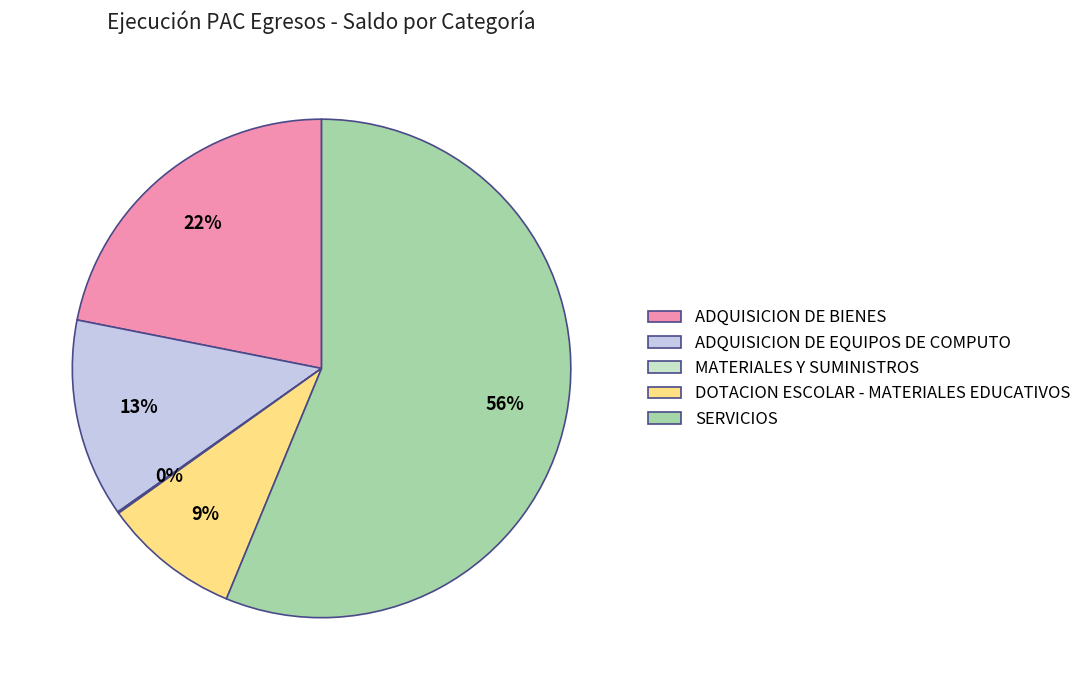

Which has a higher value, ADQUISICION DE BIENES or SERVICIOS?

SERVICIOS